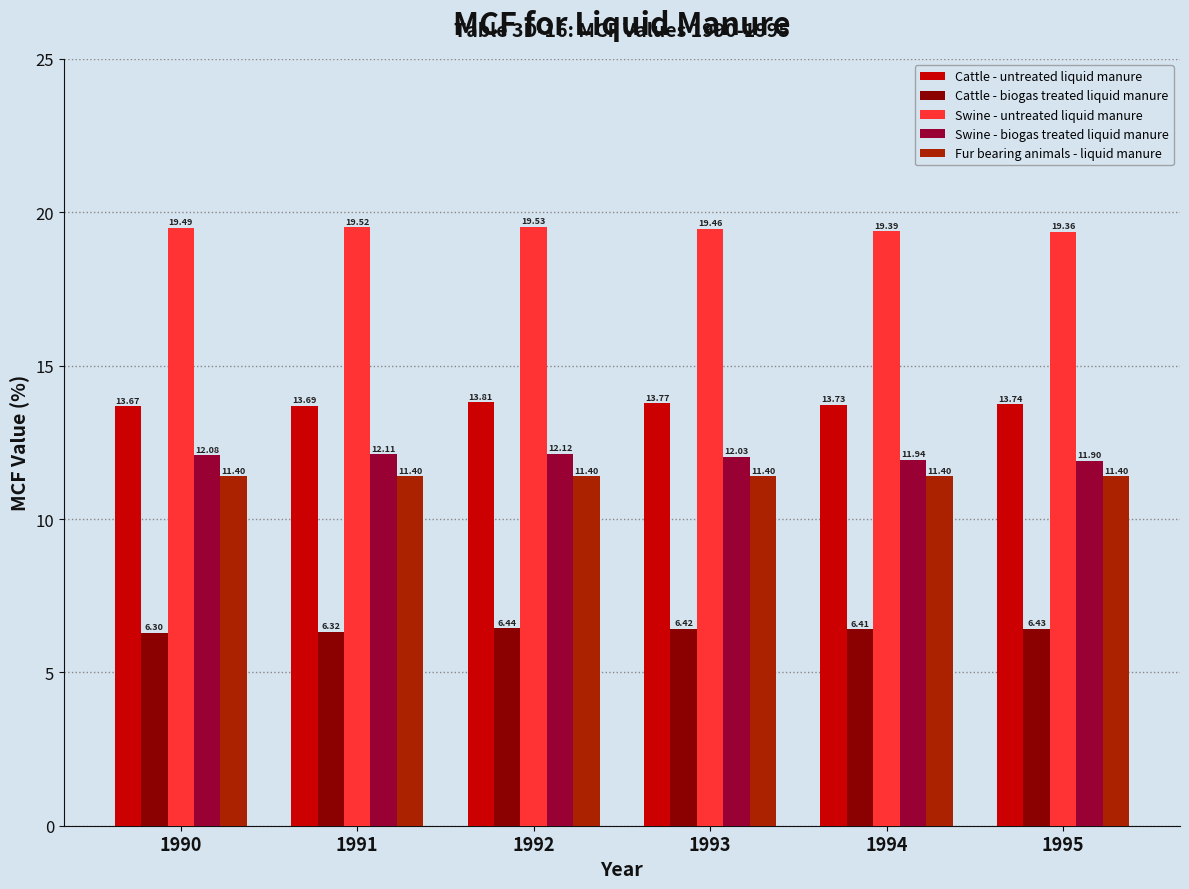

Rank the series at 1991 from lowest to highest value.

Cattle - biogas treated liquid manure, Fur bearing animals - liquid manure, Swine - biogas treated liquid manure, Cattle - untreated liquid manure, Swine - untreated liquid manure